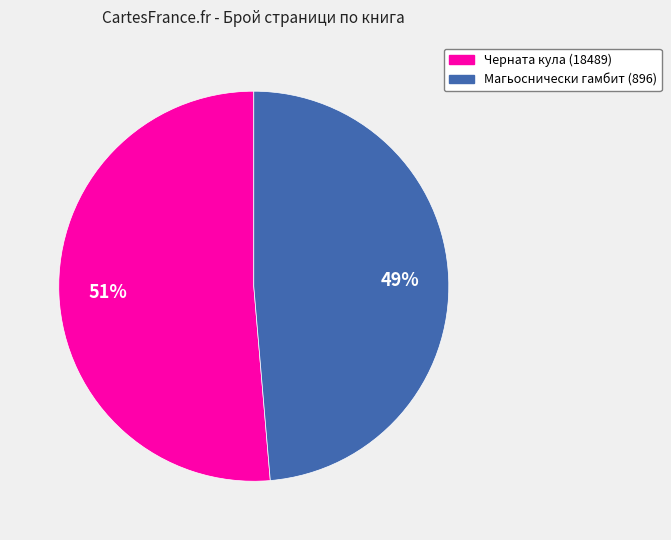

Between Черната кула (18489) and Магьоснически гамбит (896), which is larger?

Черната кула (18489)